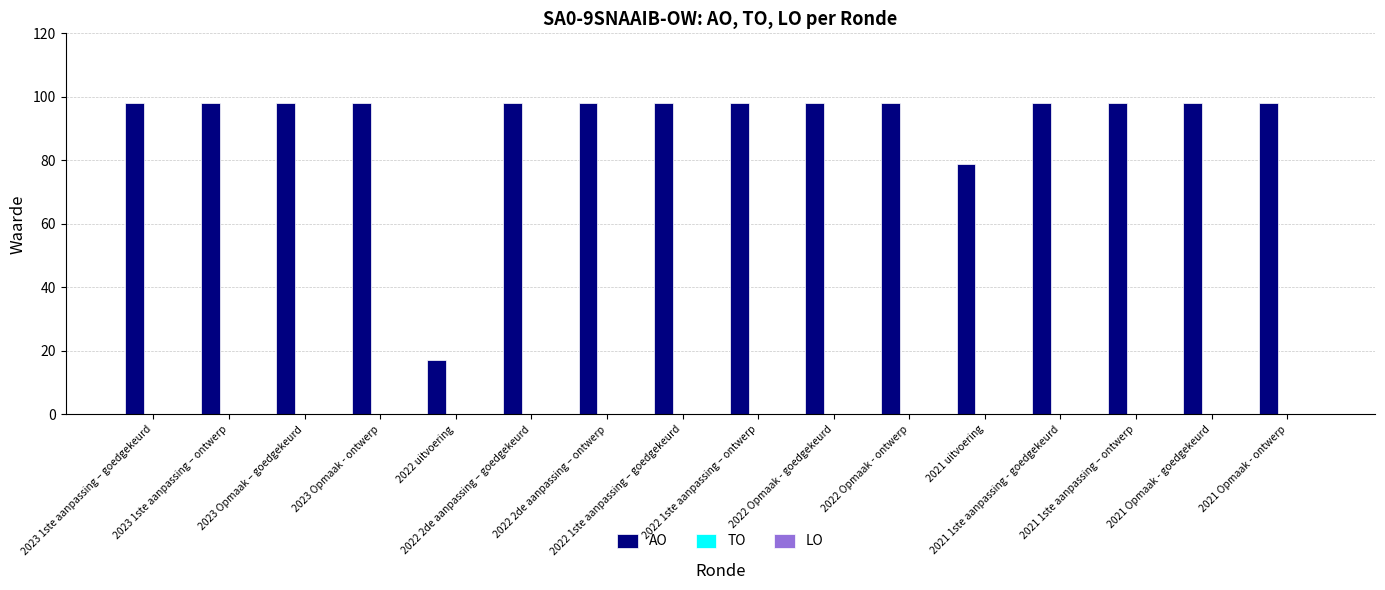

What is the average value?

92